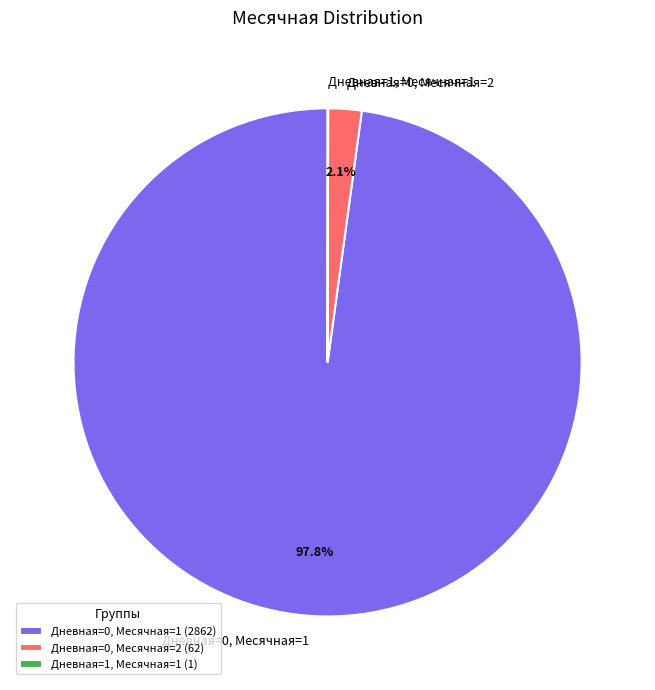

What percentage is NOT represented by Дневная=0, Месячная=2?

97.9%